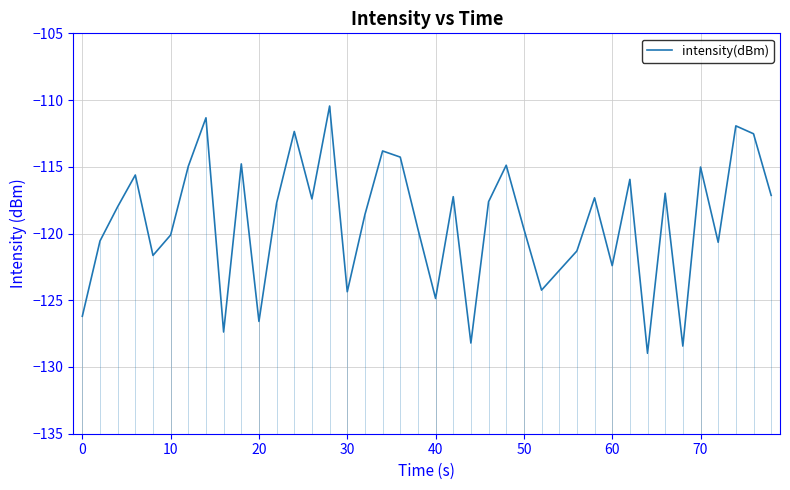

How many interior local valleys (lower than both neighbors) does the data have?

12